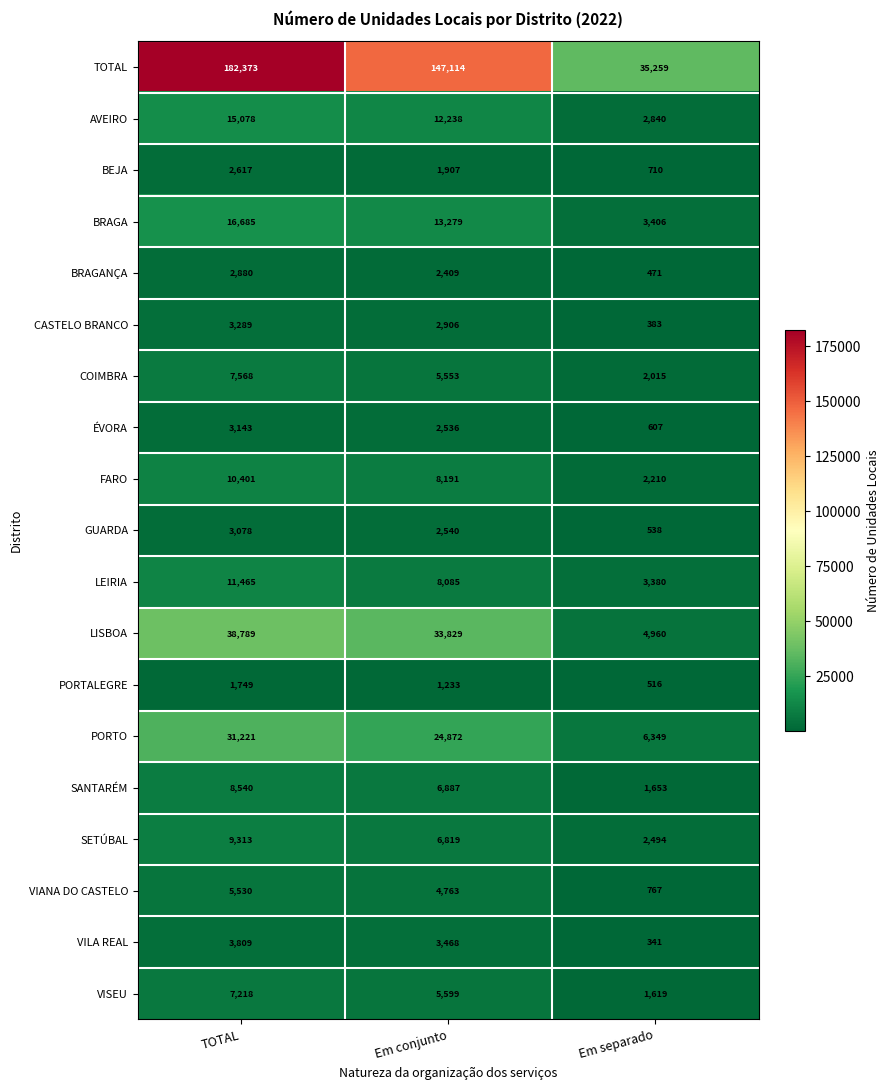

At which label does LISBOA first exceed 33829?

TOTAL